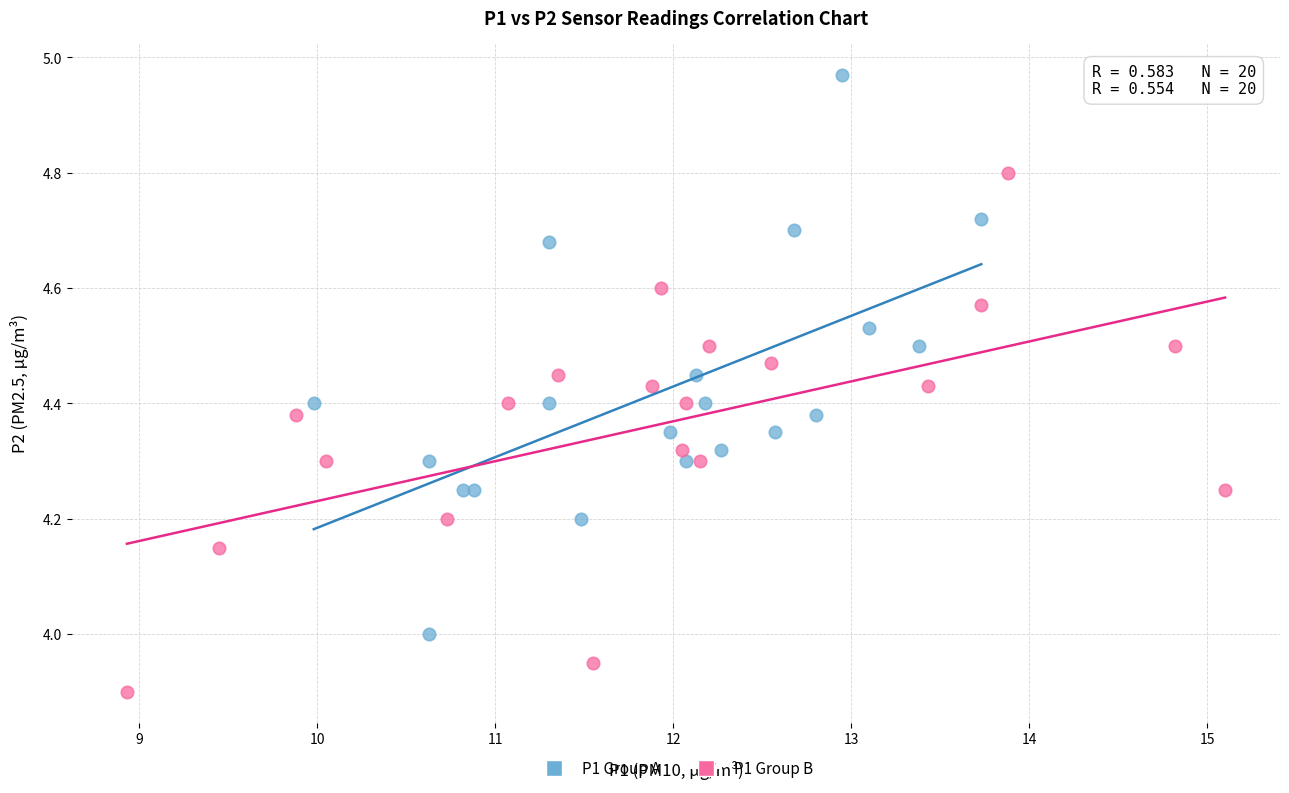

What are all the series names shown in the legend?

P1 Group A, P1 Group B